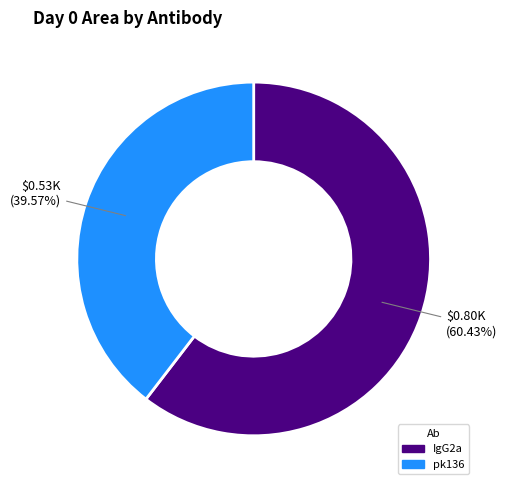

Does any single category account for the majority?

Yes